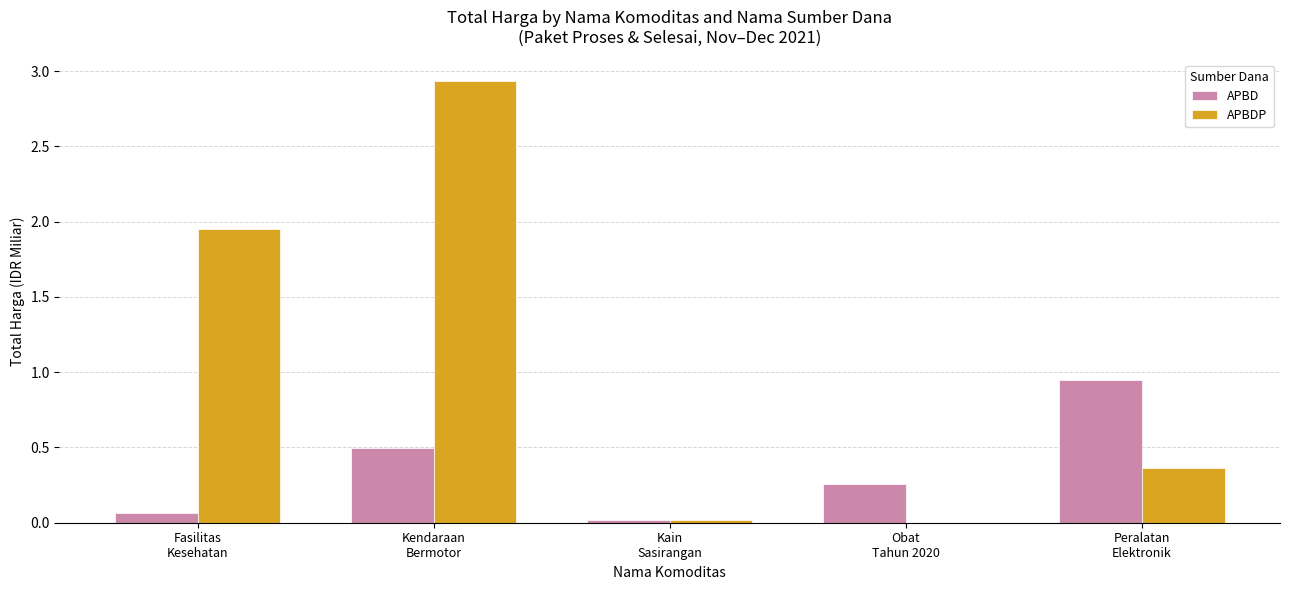

How many groups of bars are there?

5